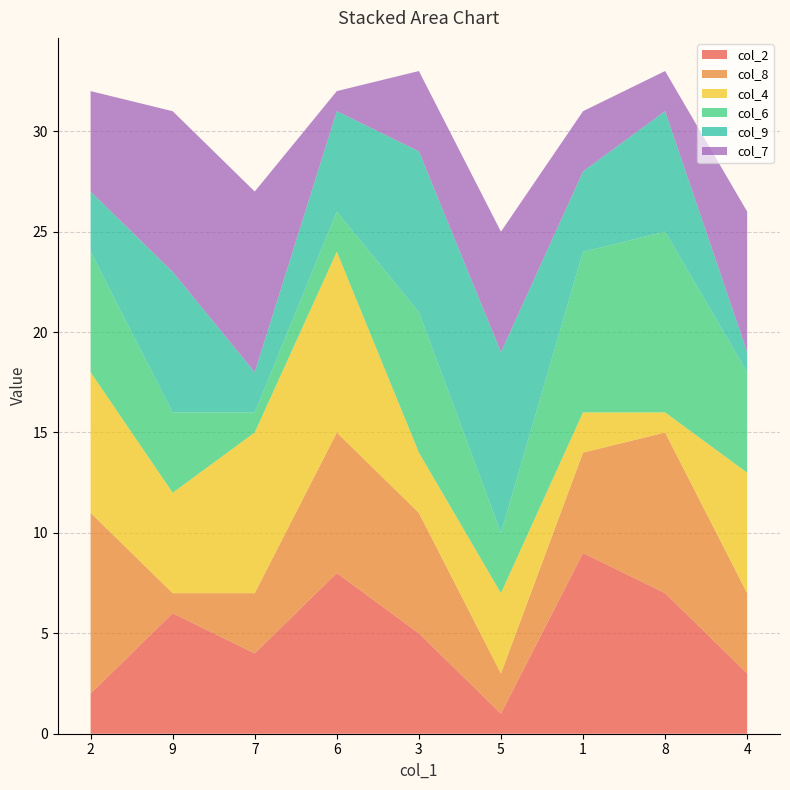

Reading left to right, extract all data points from this chart.

col_2: 2=2	9=6	7=4	6=8	3=5	5=1	1=9	8=7	4=3
col_8: 2=9	9=1	7=3	6=7	3=6	5=2	1=5	8=8	4=4
col_4: 2=7	9=5	7=8	6=9	3=3	5=4	1=2	8=1	4=6
col_6: 2=6	9=4	7=1	6=2	3=7	5=3	1=8	8=9	4=5
col_9: 2=3	9=7	7=2	6=5	3=8	5=9	1=4	8=6	4=1
col_7: 2=5	9=8	7=9	6=1	3=4	5=6	1=3	8=2	4=7